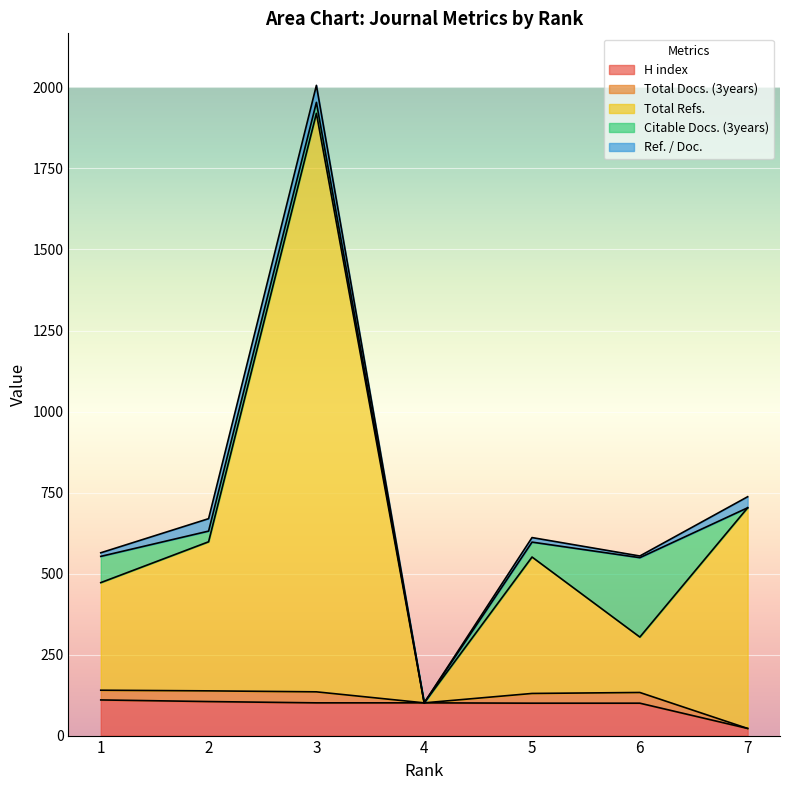

True or false: Total Docs. (3years) and H index intersect in this chart.

False